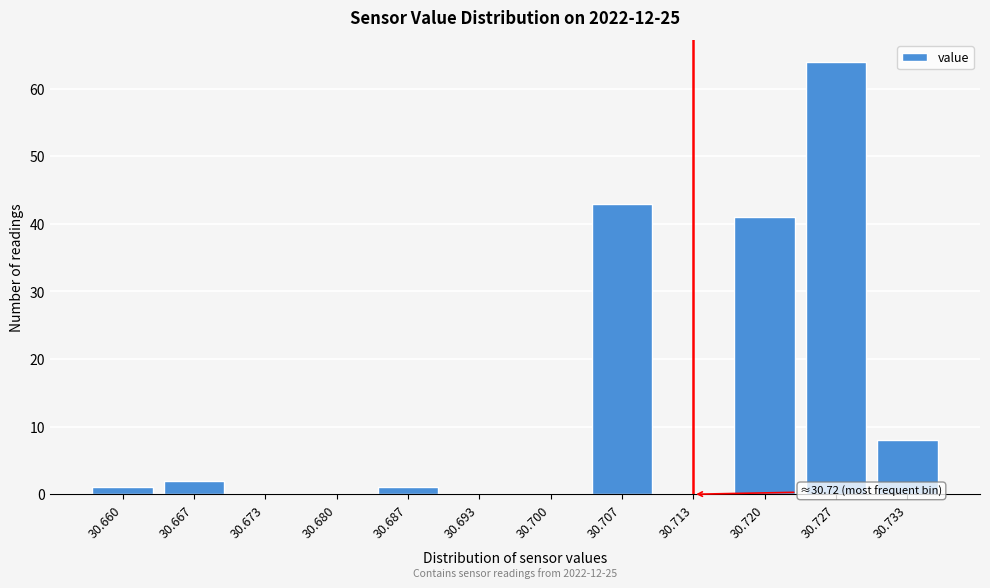

Reading right to left, list all the values displayed in this chart.

30.733=8	30.727=64	30.720=41	30.713=0	30.707=43	30.700=0	30.693=0	30.687=1	30.680=0	30.673=0	30.667=2	30.660=1